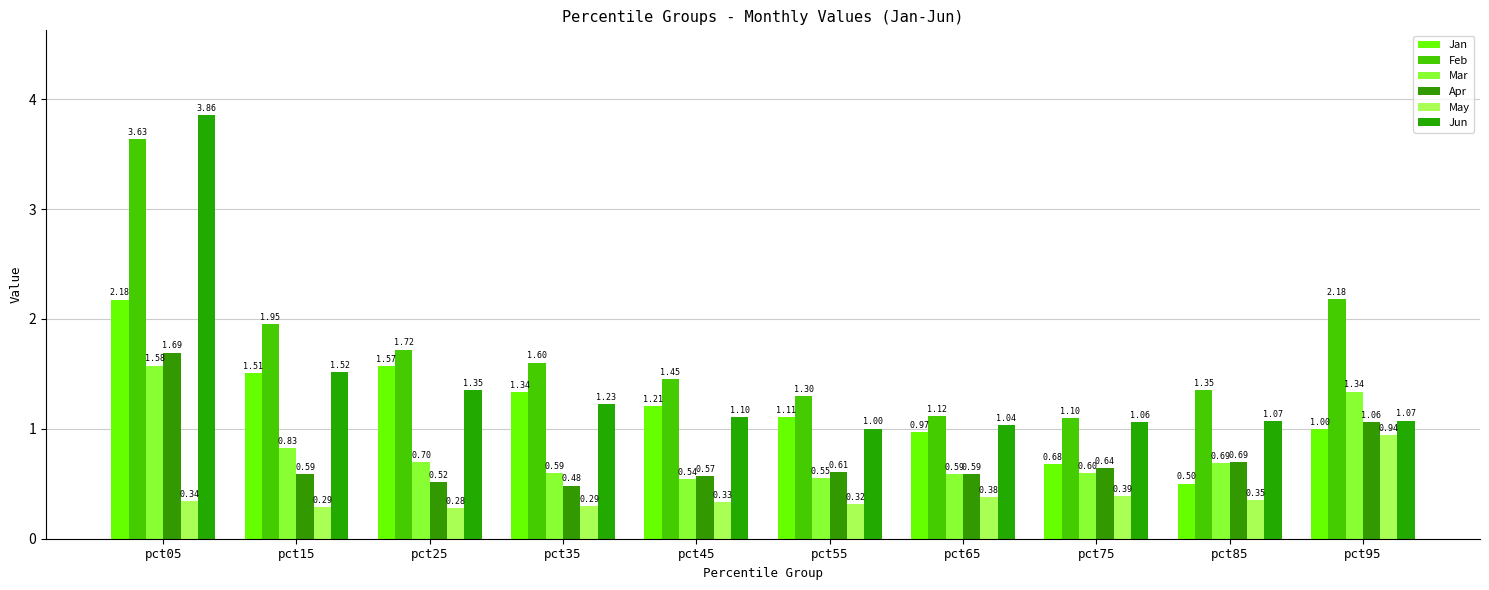

The Jan series shows 1.0 at pct95. True or false?

True